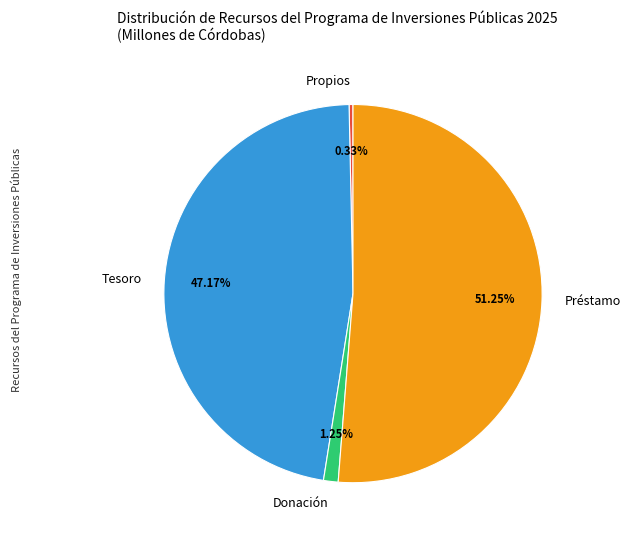

Which slice is the largest?

Préstamo